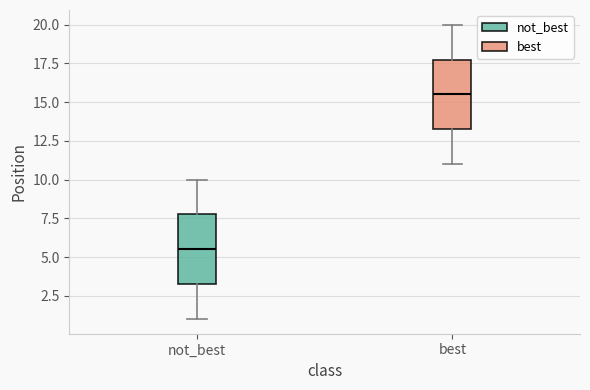

Reading left to right, transcribe this box plot: for each box, give where its median line is, the range the box spans, and where its two whiskers end, as read against the y-axis. The values are not printed on the chart, so give them approximately, as read against the axis.

not_best: median 5.5, box 3.5 to 8.0, whiskers 1.0 to 10.0
best: median 15.5, box 13.5 to 18.0, whiskers 11.0 to 20.0